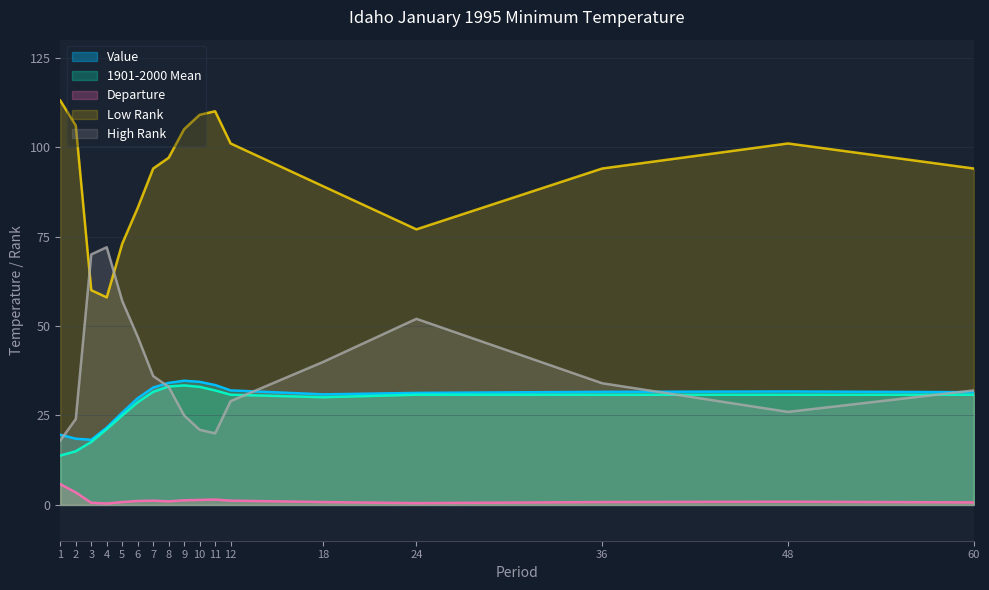

In 1901-2000 Mean, how many points are lower than both neighbors (excluding endpoints)?

1